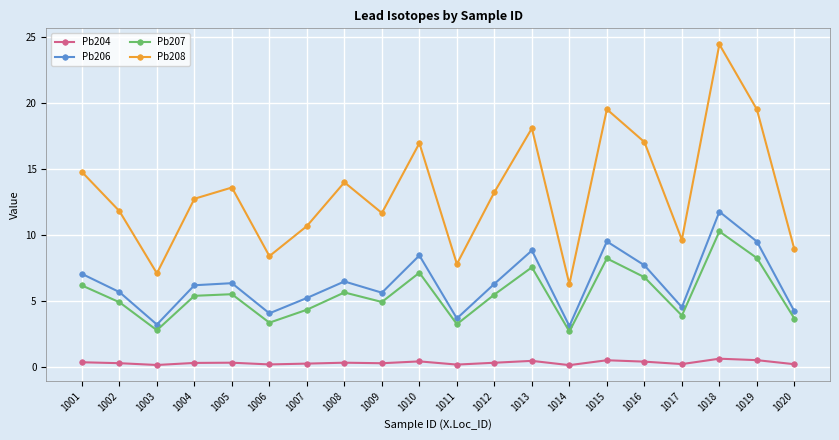

Which series has the widest spread of values?

Pb208